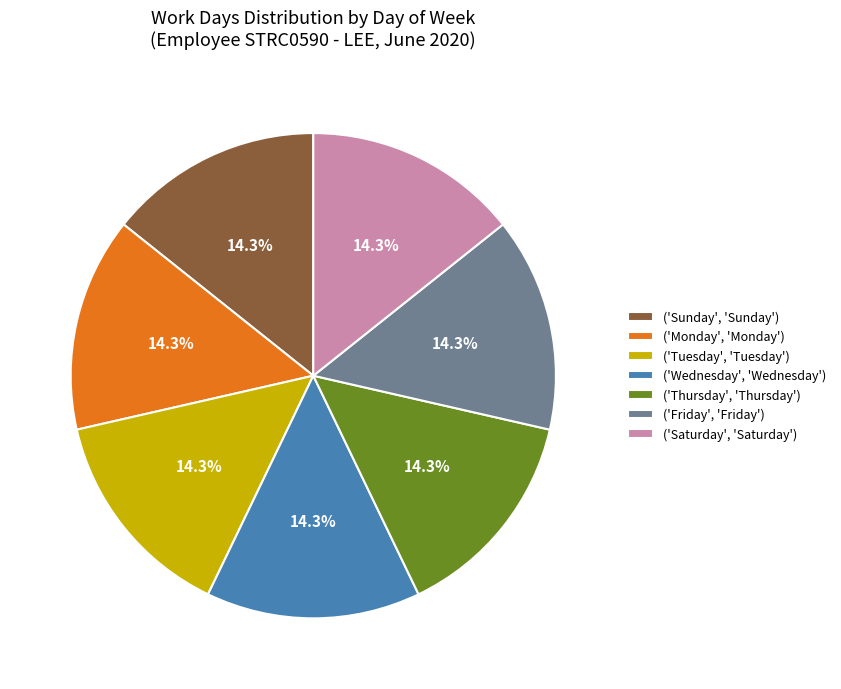

Count the number of slices in the pie.

7